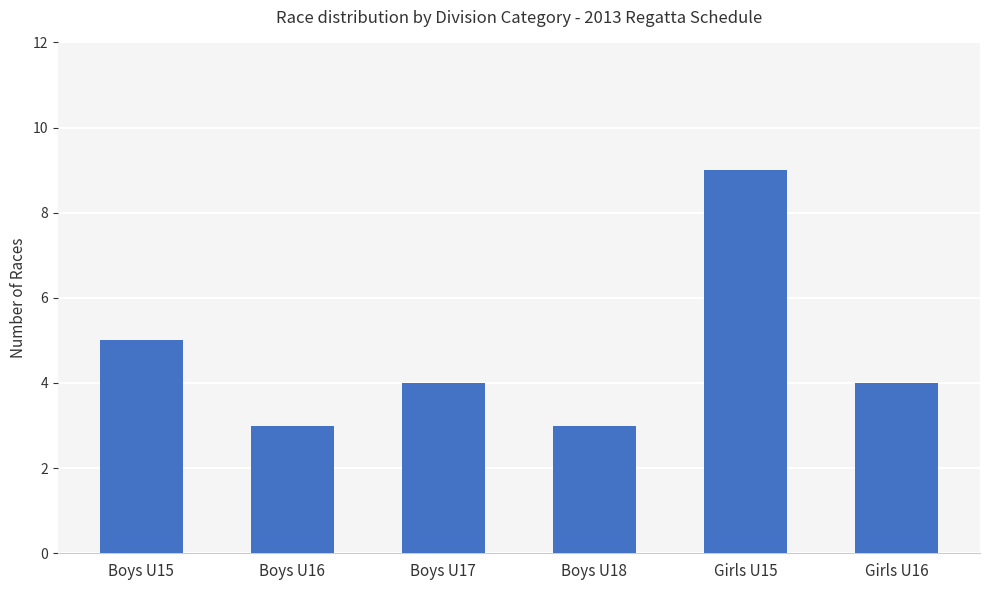

What is the greatest value displayed?

9